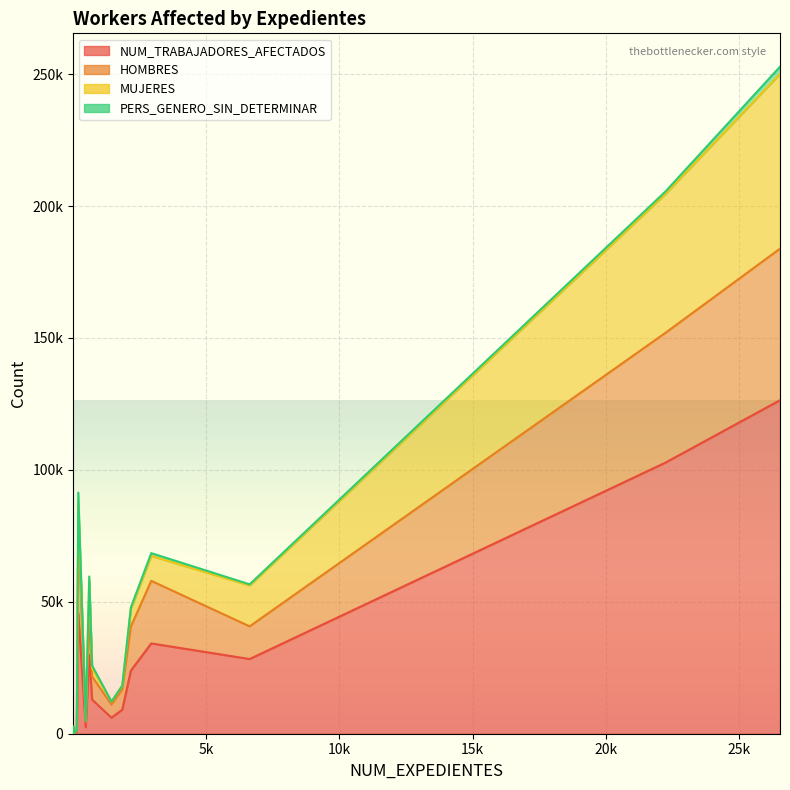

True or false: NUM_TRABAJADORES_AFECTADOS and MUJERES intersect in this chart.

False